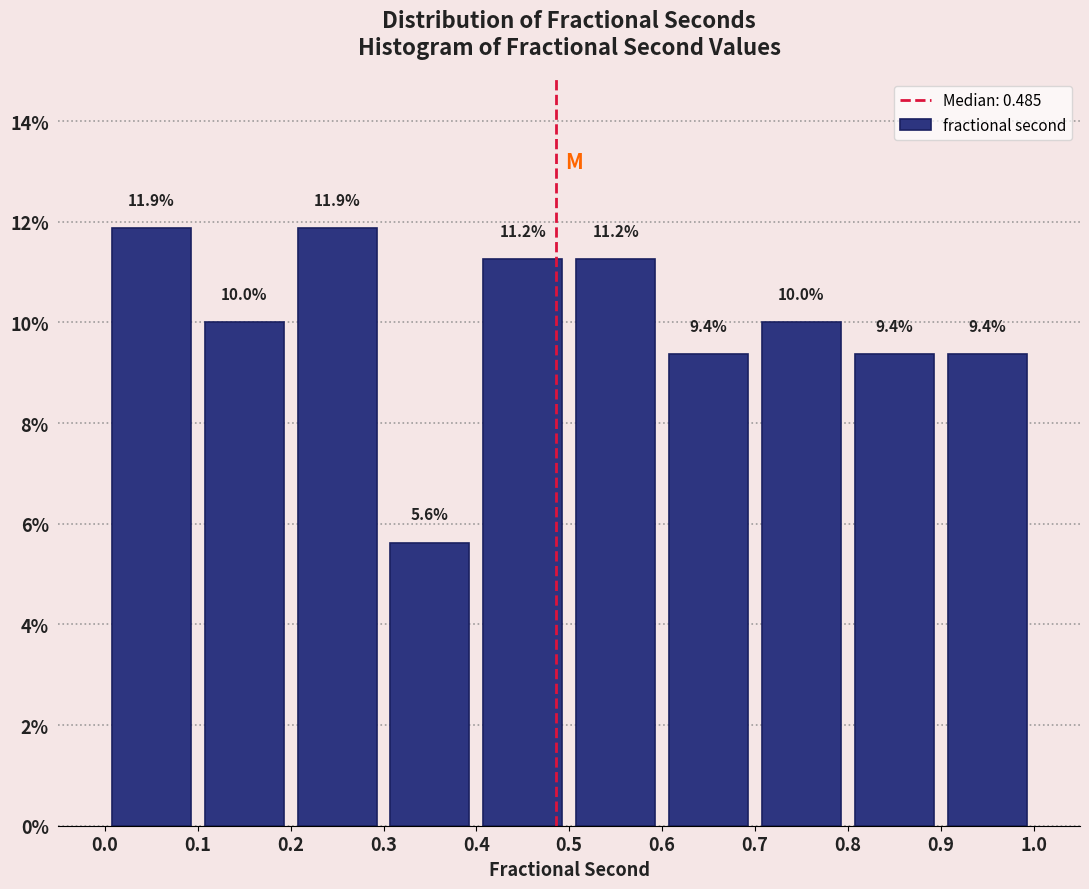

Reading left to right, list every bar in this chart as the range it spans on the x-axis followed by its height.

0.0 to 0.1: 11.9
0.1 to 0.2: 10.0
0.2 to 0.3: 11.9
0.3 to 0.4: 5.6
0.4 to 0.5: 11.2
0.5 to 0.6: 11.2
0.6 to 0.7: 9.4
0.7 to 0.8: 10.0
0.8 to 0.9: 9.4
0.9 to 1.0: 9.4